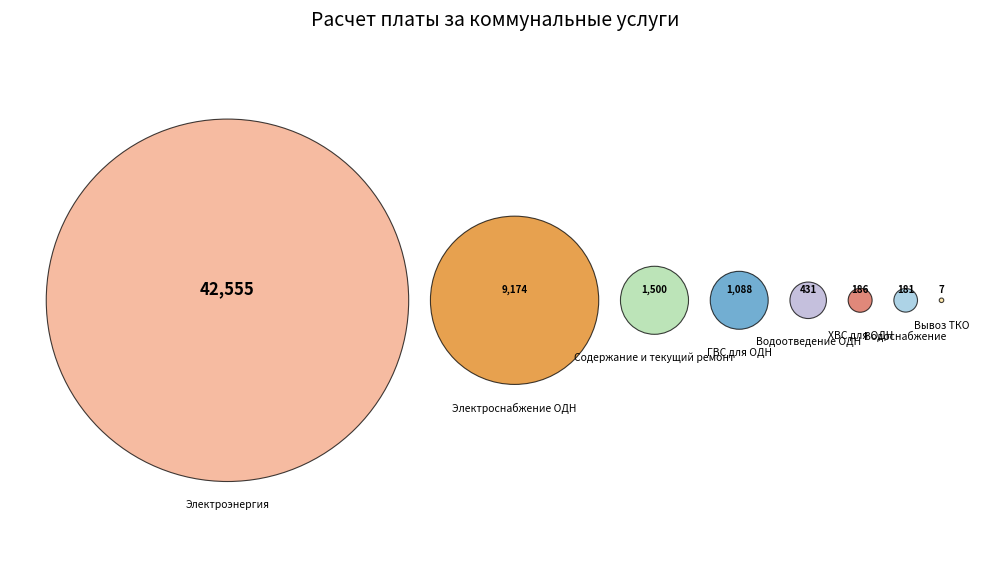

What is the ratio of the value at ГВС для ОДН to the value at Электроснабжение ОДН?

0.1